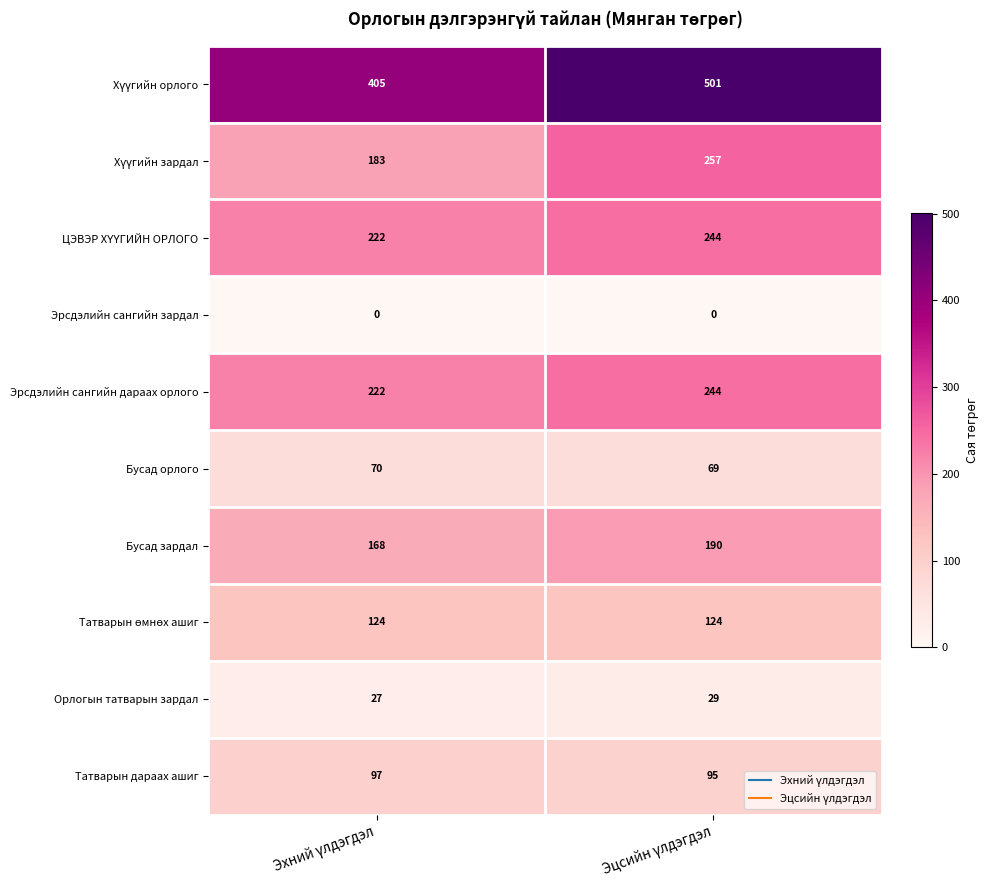

What is the average value of the Орлогын татварын зардал series?

28